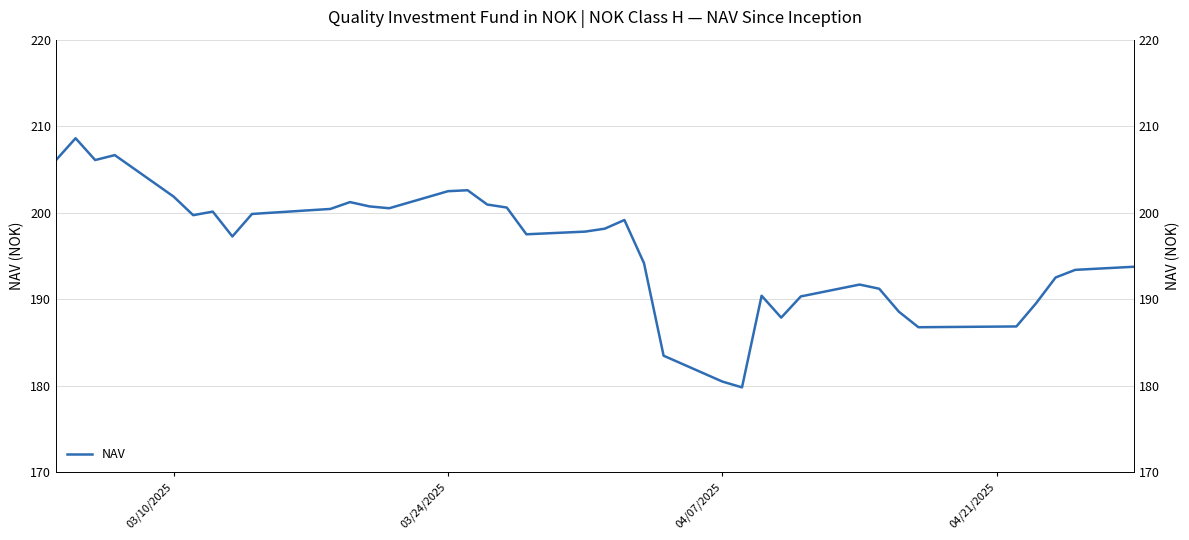

What is the smallest value displayed?

179.8